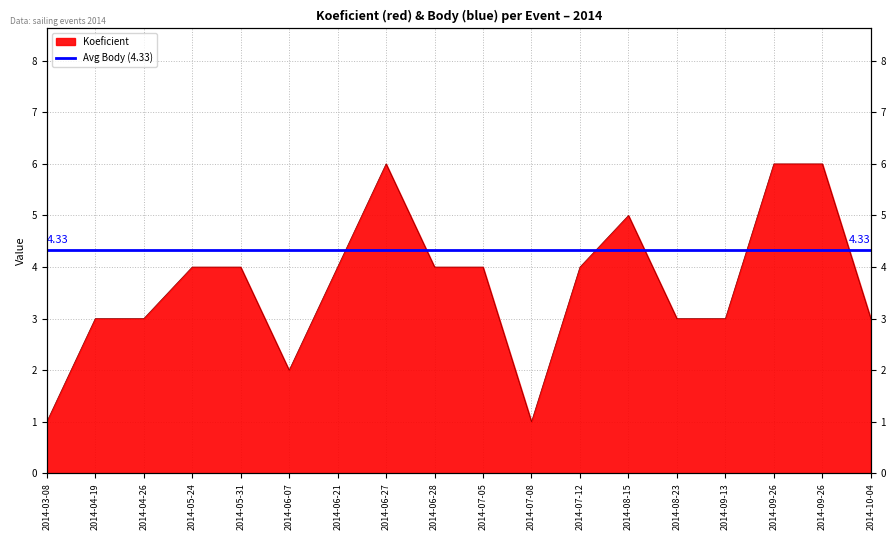

Approximately how many times larger is the value at 2014-09-13 compared to 2014-03-08?

3.0